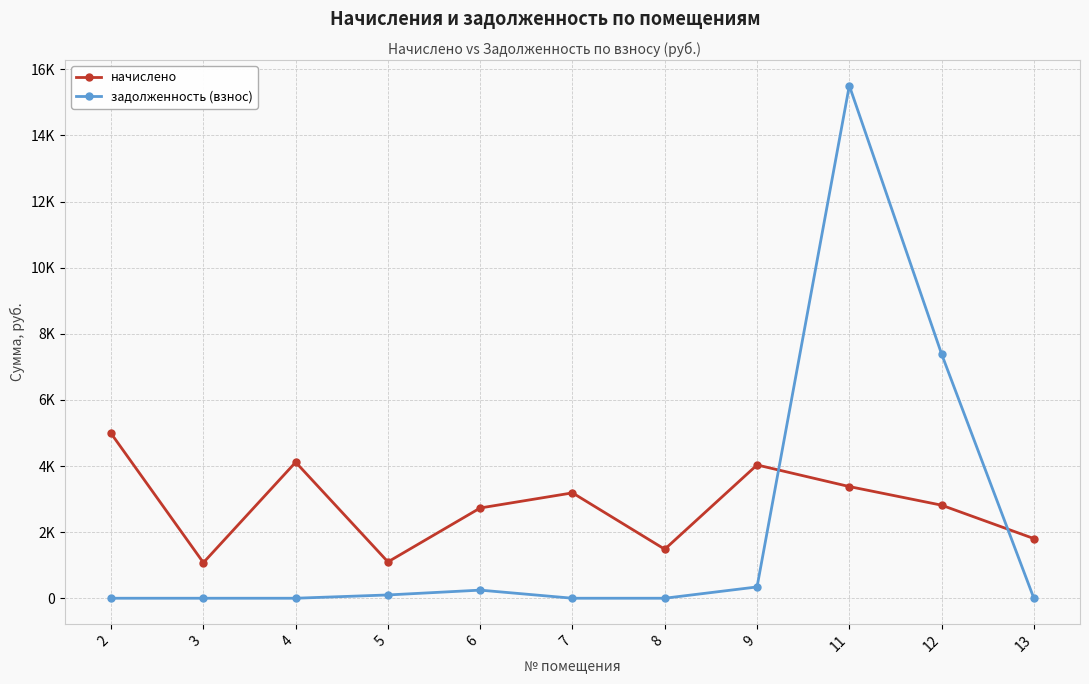

Reading left to right, list all the values displayed in this chart.

начислено: 4984.6	1076.4	4115.2	1099.6	2730.7	3187.8	1482.1	4032.4	3378.2	2815.2	1805.0
задолженность (взнос): 0.0	0.0	0.0	99.2	245.2	0.0	0.0	341.8	15508.1	7389.0	0.0